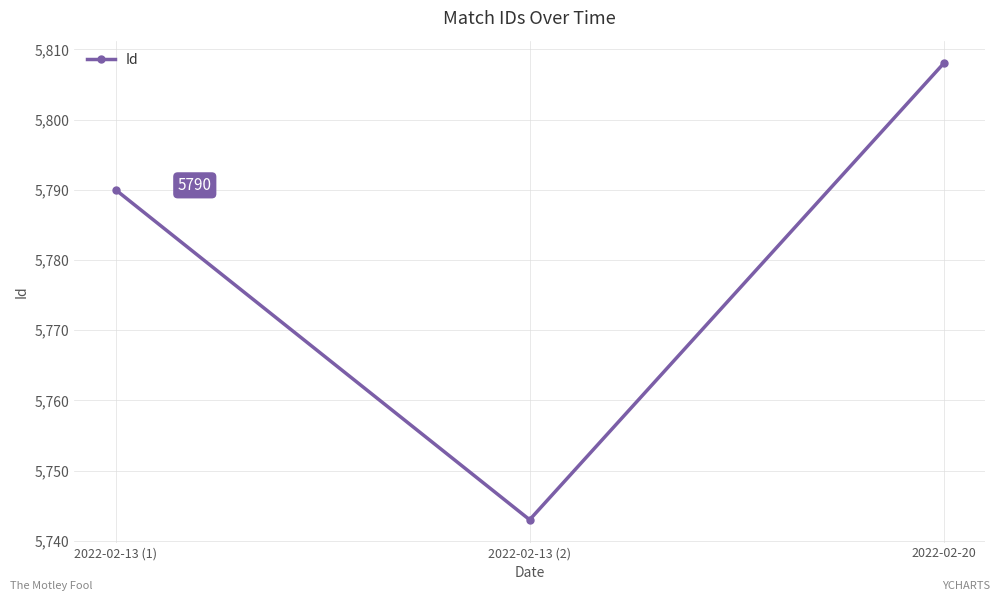

Which has a higher value, 2022-02-20 or 2022-02-13 (2)?

2022-02-20